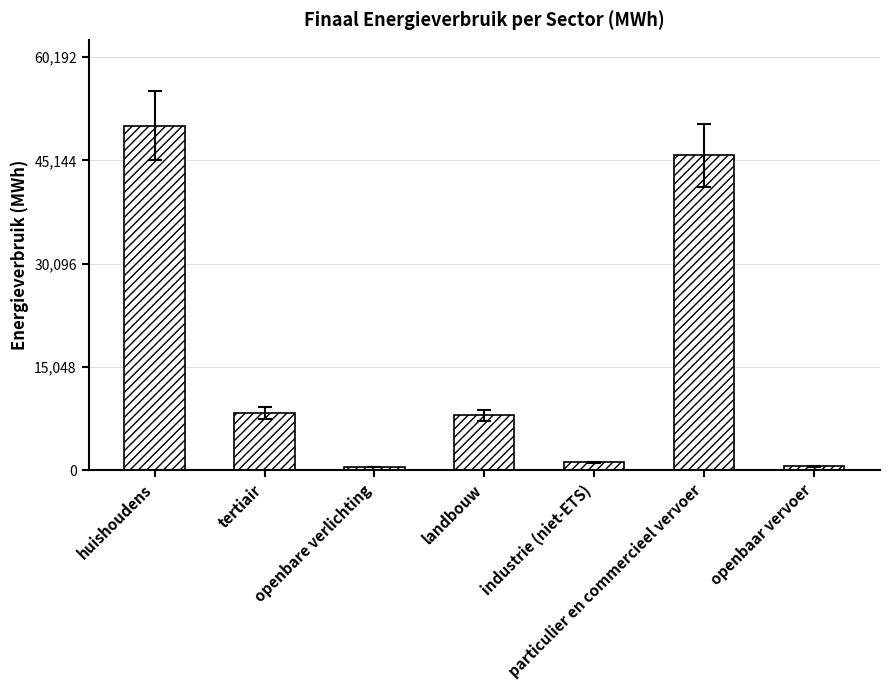

At which category does the chart reach its peak across all series?

huishoudens